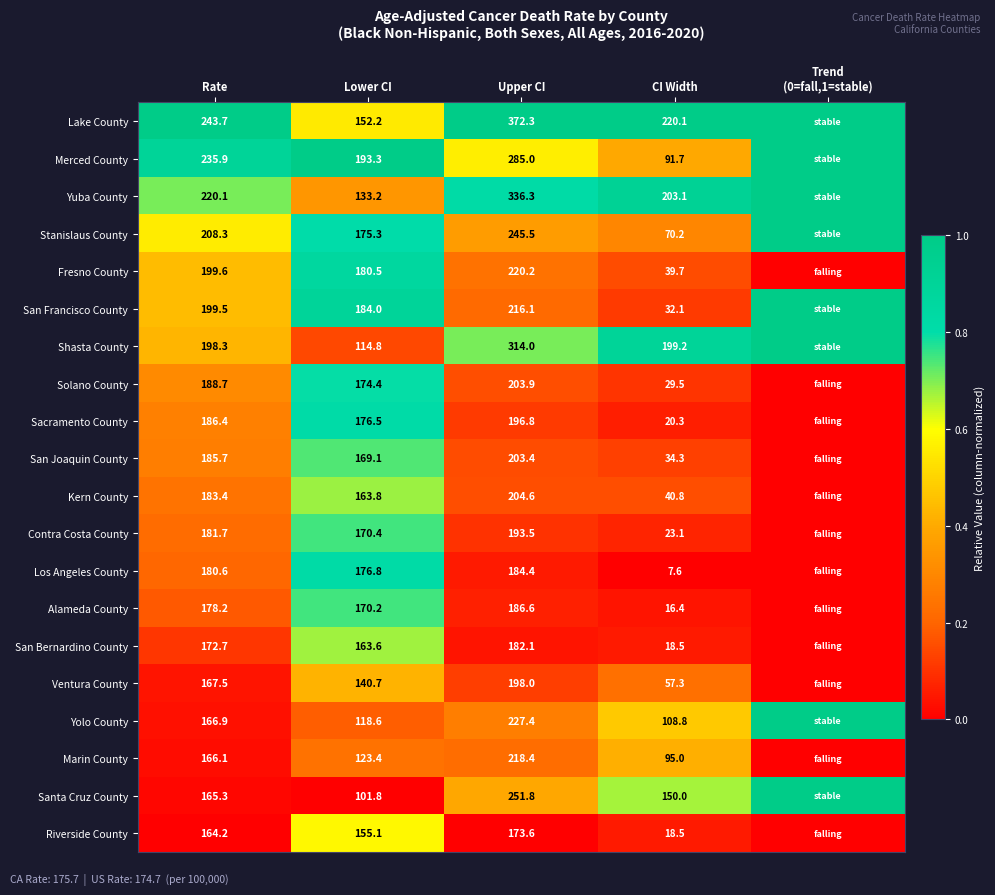

Which series changed the most between Upper CI and CI Width?

Merced County